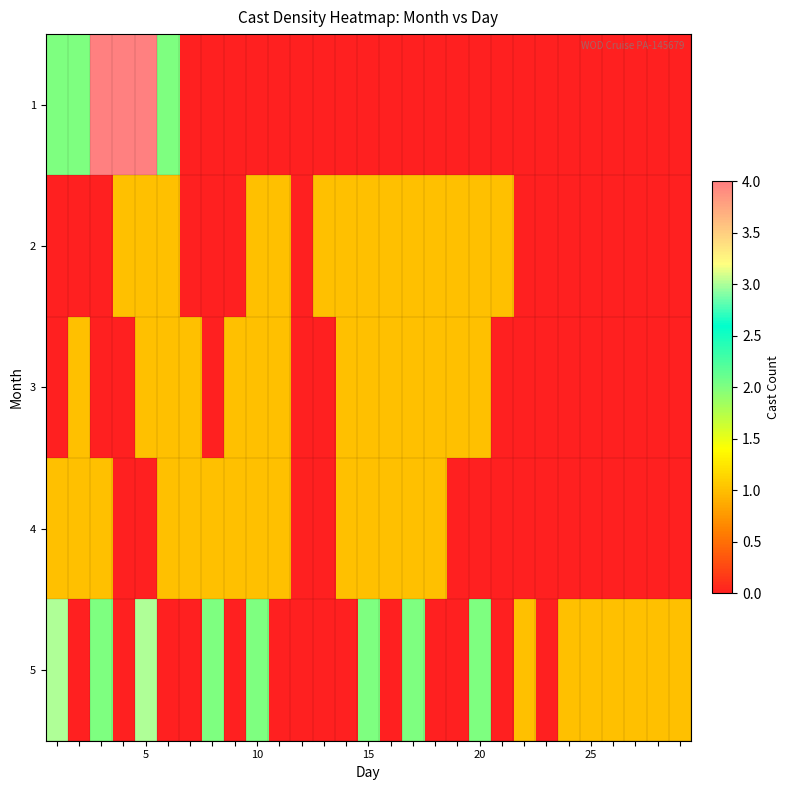

What is the maximum value shown in the chart?

4